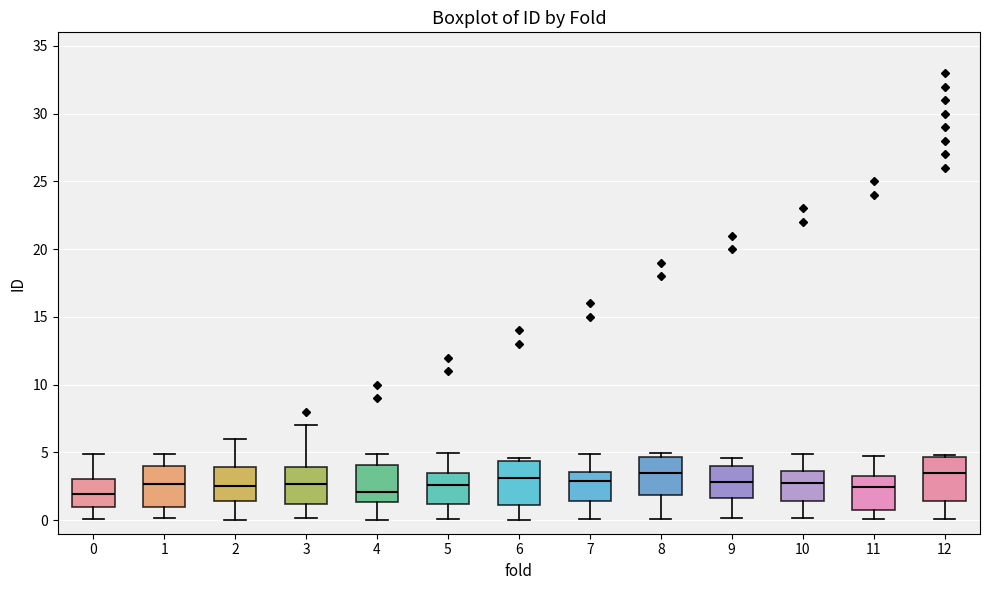

Reading left to right, transcribe this box plot: for each box, give where its median line is, the range the box spans, and where its two whiskers end, as read against the y-axis. The values are not printed on the chart, so give them approximately, as read against the axis.

0: median 2.0, box 1.0 to 3.0, whiskers 0.0 to 5.0
1: median 2.5, box 1.0 to 4.0, whiskers 0.0 to 5.0
2: median 2.5, box 1.5 to 4.0, whiskers 0.0 to 6.0
3: median 2.5, box 1.0 to 4.0, whiskers 0.0 to 7.0
4: median 2.0, box 1.5 to 4.0, whiskers 0.0 to 5.0
5: median 2.5, box 1.0 to 3.5, whiskers 0.0 to 5.0
6: median 3.0, box 1.0 to 4.5, whiskers 0.0 to 4.5 (just above the box's upper edge)
7: median 3.0, box 1.5 to 3.5, whiskers 0.0 to 5.0
8: median 3.5, box 2.0 to 4.5, whiskers 0.0 to 5.0
9: median 3.0, box 1.5 to 4.0, whiskers 0.0 to 4.5
10: median 2.5, box 1.5 to 3.5, whiskers 0.0 to 5.0
11: median 2.5, box 1.0 to 3.0, whiskers 0.0 to 4.5
12: median 3.5, box 1.5 to 4.5, whiskers 0.0 to 5.0